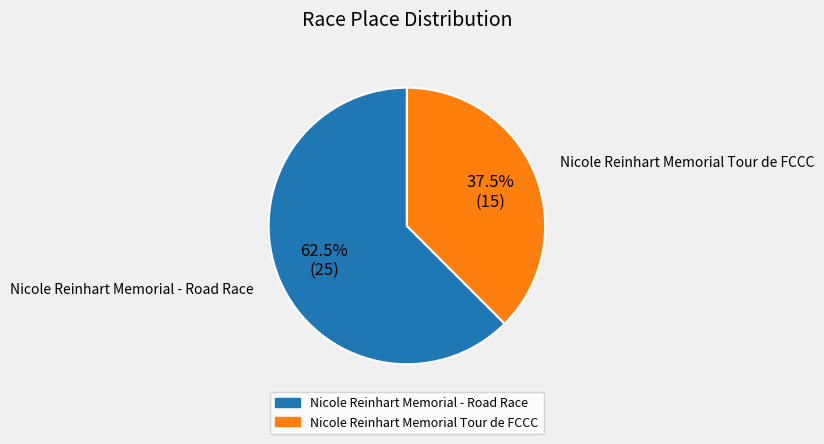

Which has a higher value, Nicole Reinhart Memorial - Road Race or Nicole Reinhart Memorial Tour de FCCC?

Nicole Reinhart Memorial - Road Race